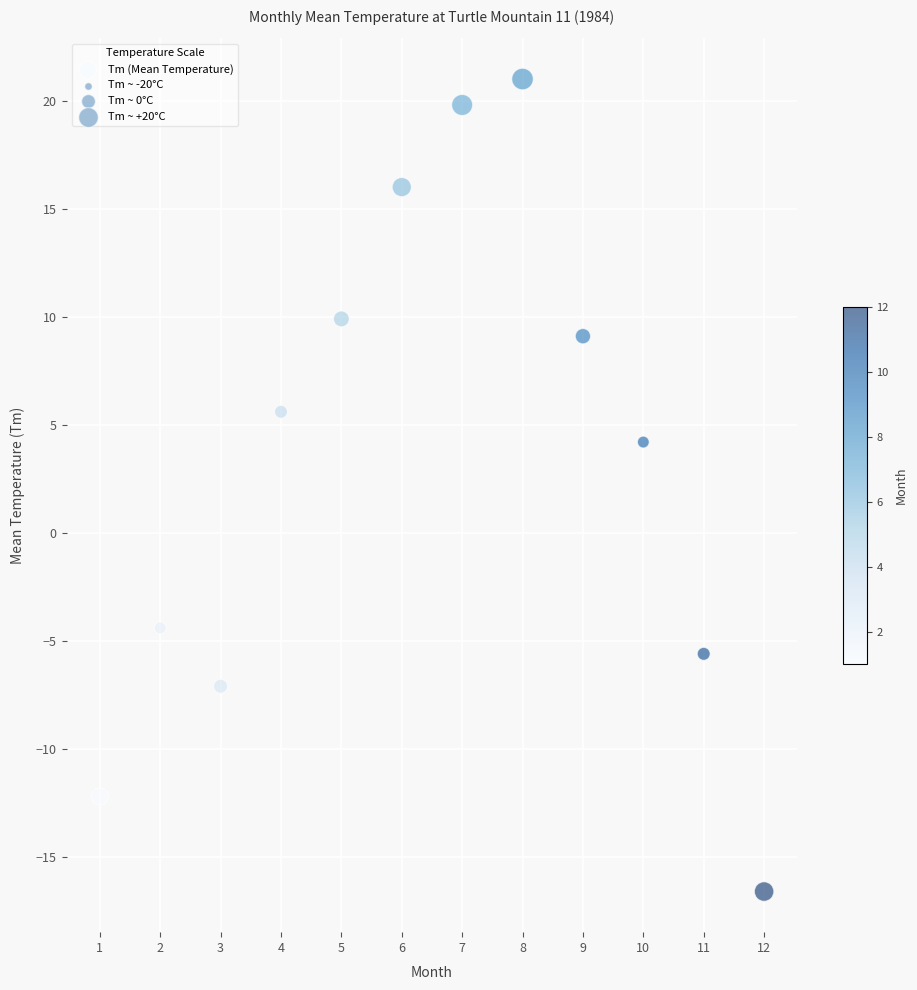

What is the range of Y values (max minus min)?

37.6